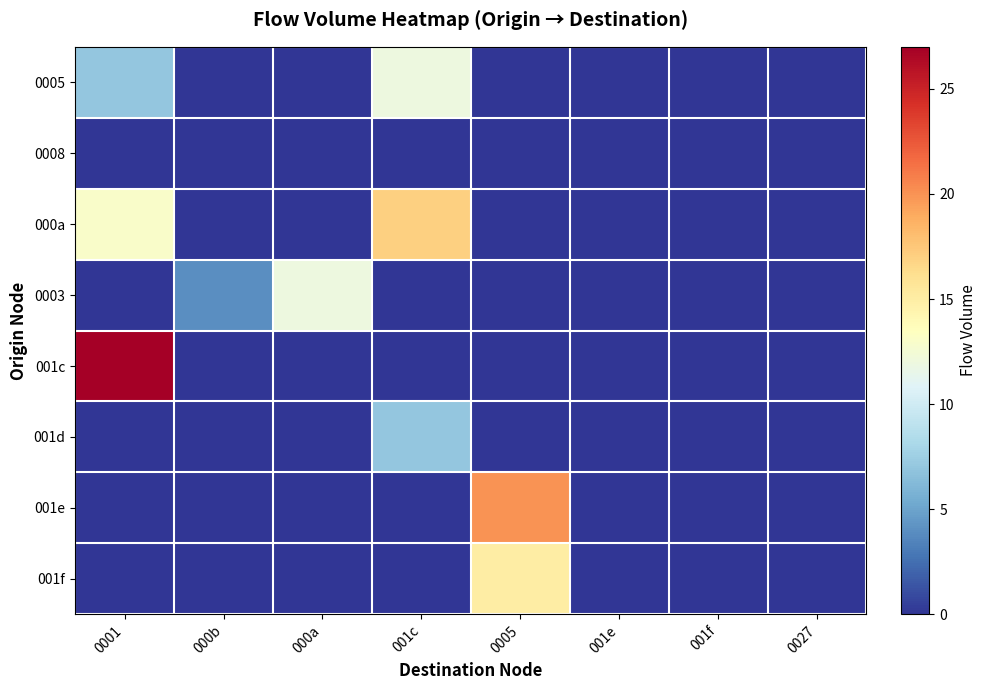

How many series are shown in this chart?

8